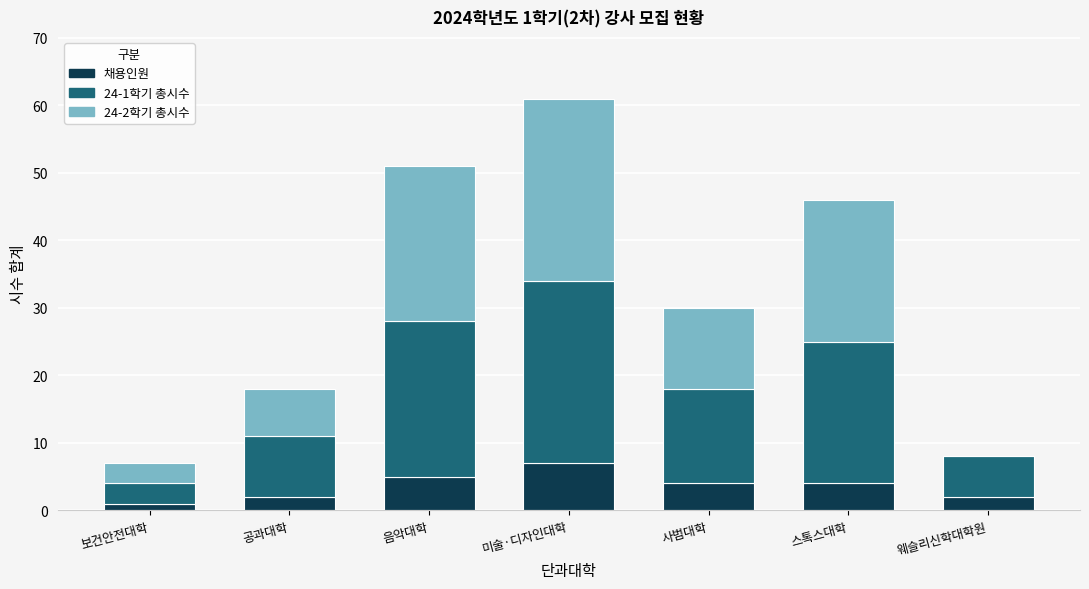

Are the bars horizontal?

No